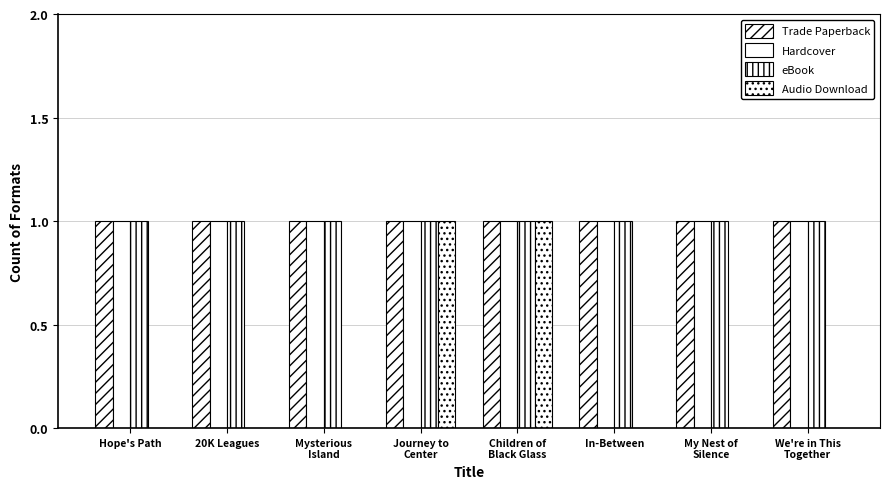

Reading left to right, what are all the values shown in this chart?

Trade Paperback: 1	1	1	1	1	1	1	1
Hardcover: 1	1	1	1	1	1	1	1
eBook: 1	1	1	1	1	1	1	1
Audio Download: 0	0	0	1	1	0	0	0